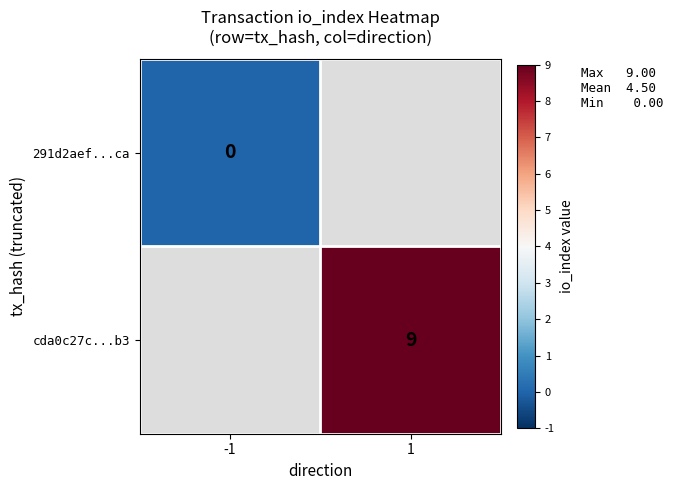

Is the value of 291d2aef...ca at -1 greater than the value of cda0c27c...b3 at 1?

No